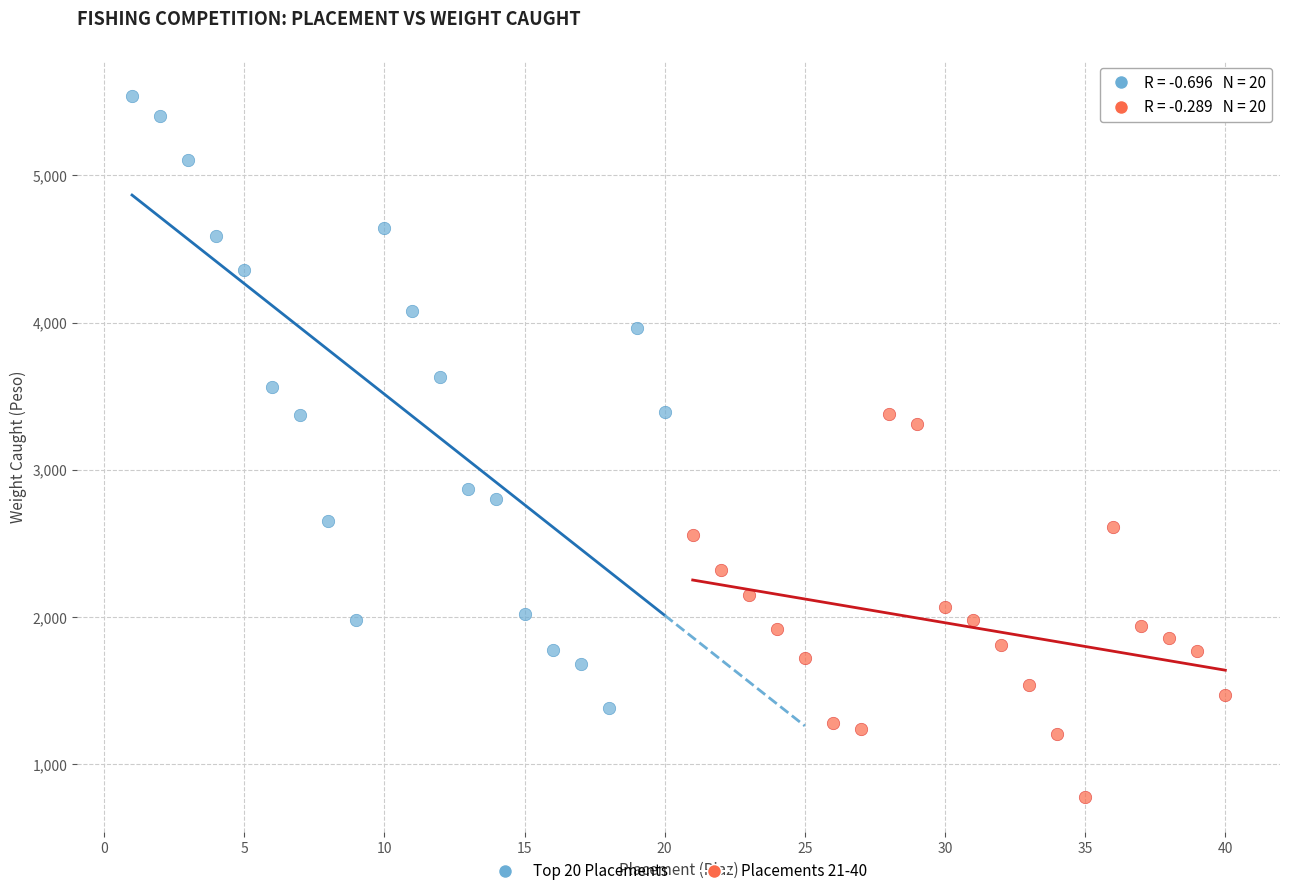

Which series contains the highest Y value?

Top 20 Placements